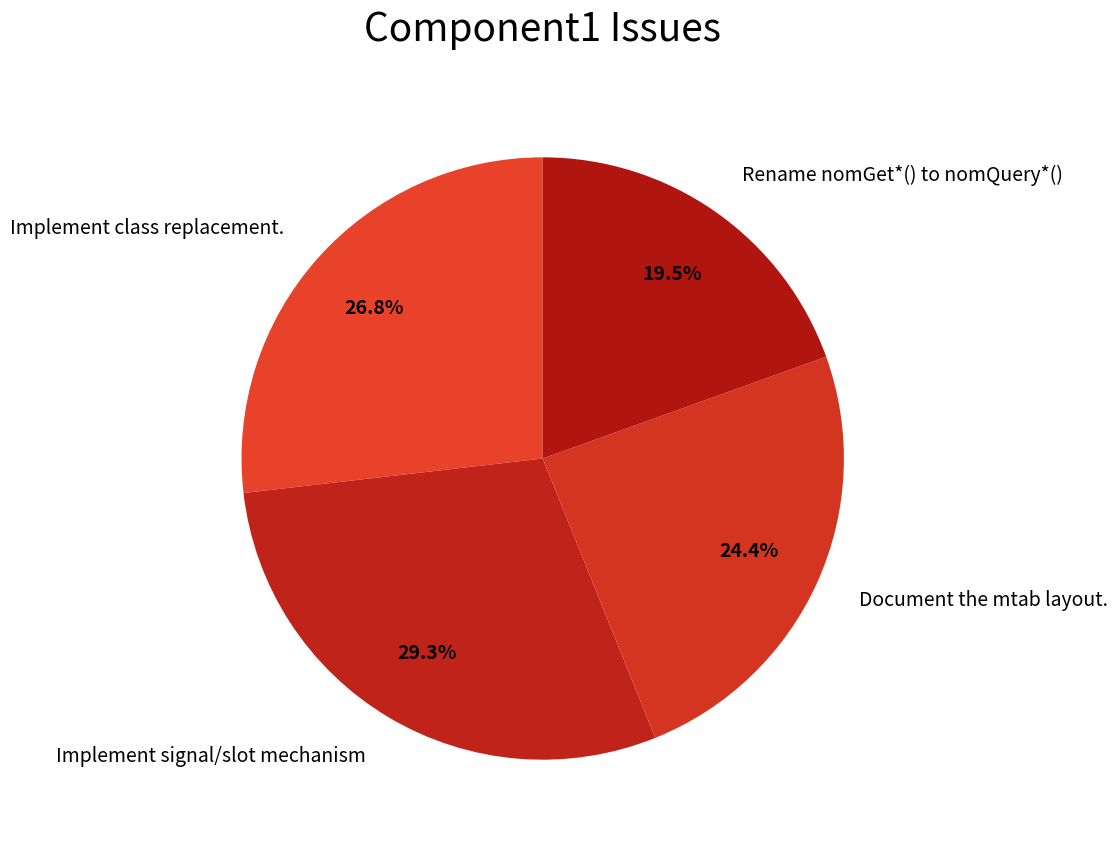

Combined, do Document the mtab layout. and Rename nomGet*() to nomQuery*() account for over 50%?

No